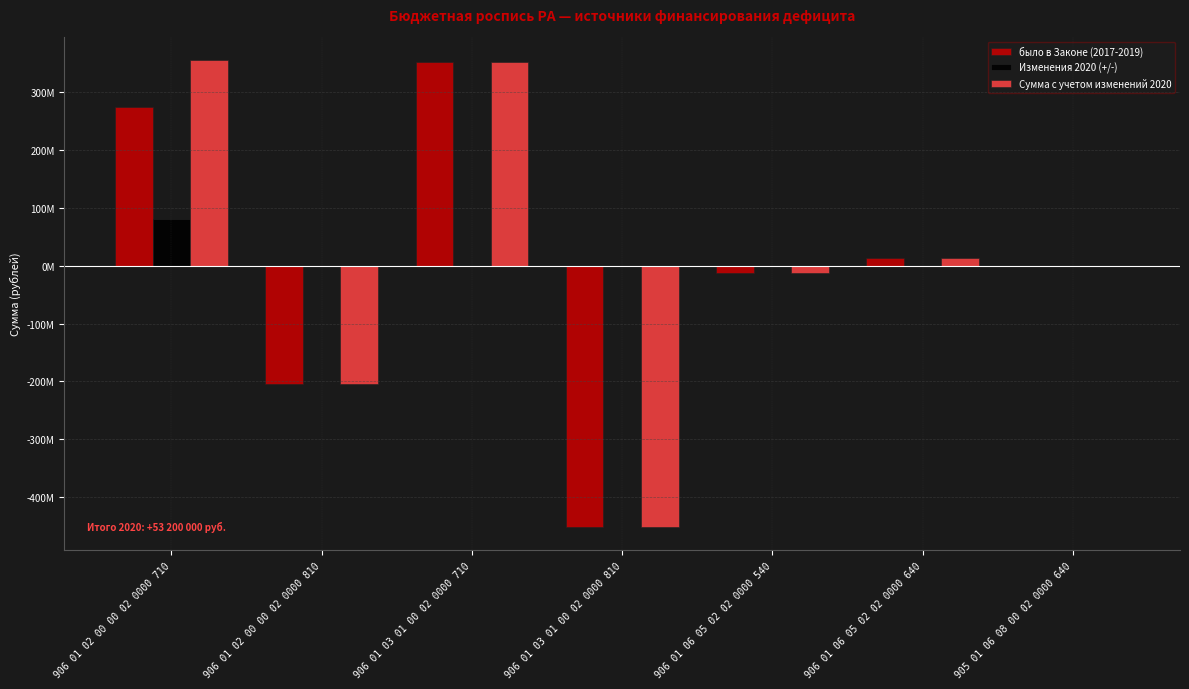

Is the value of Сумма с учетом изменений 2020 at 905 01 06 08 00 02 0000 640 greater than the value of было в Законе (2017-2019) at 906 01 03 01 00 02 0000 810?

Yes